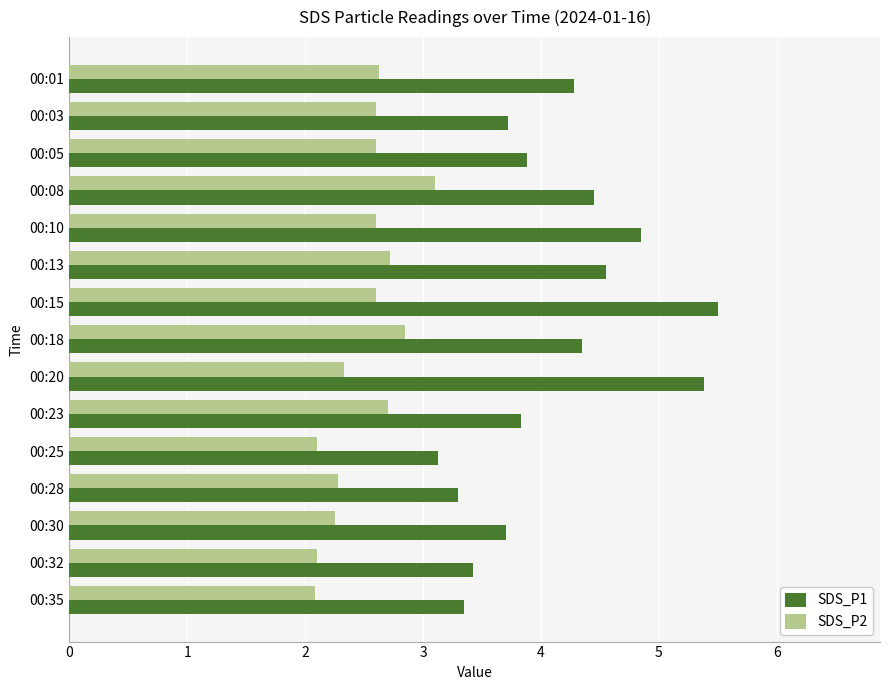

What is the total value across all series at 00:35?

5.4